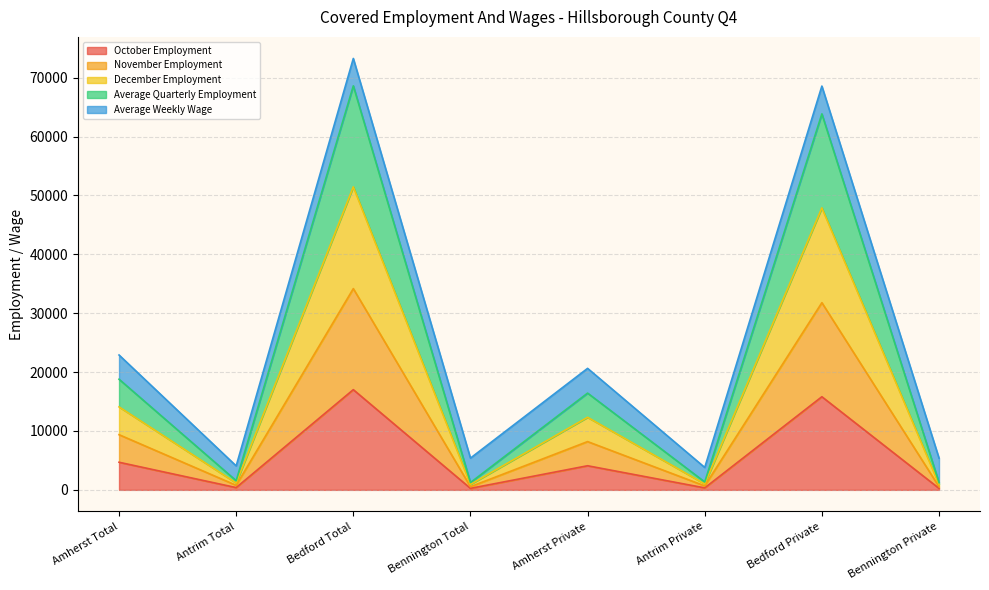

What is the difference between the maximum and minimum values in the November Employment series?

33642